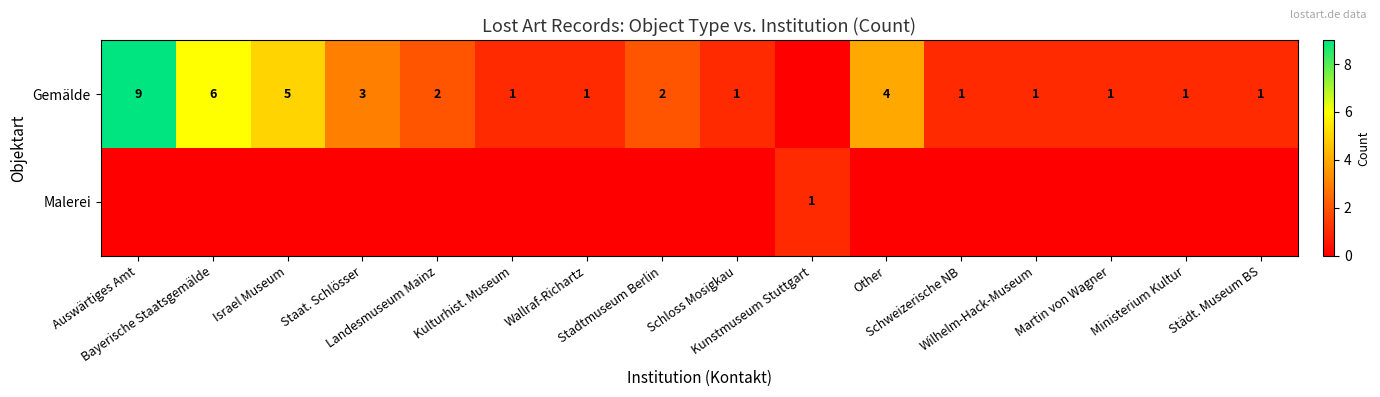

At Kulturhist. Museum, list the series in order from largest to smallest.

Gemälde, Malerei